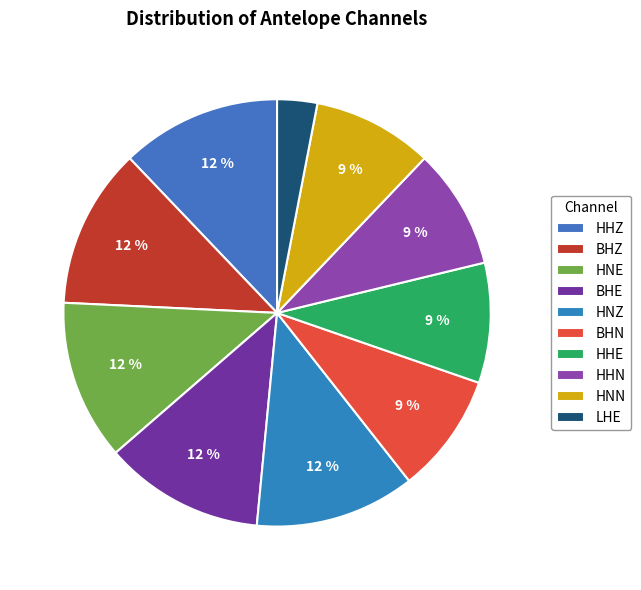

To the nearest percent, what is the difference between the HHZ and BHZ slice percentages?

0%